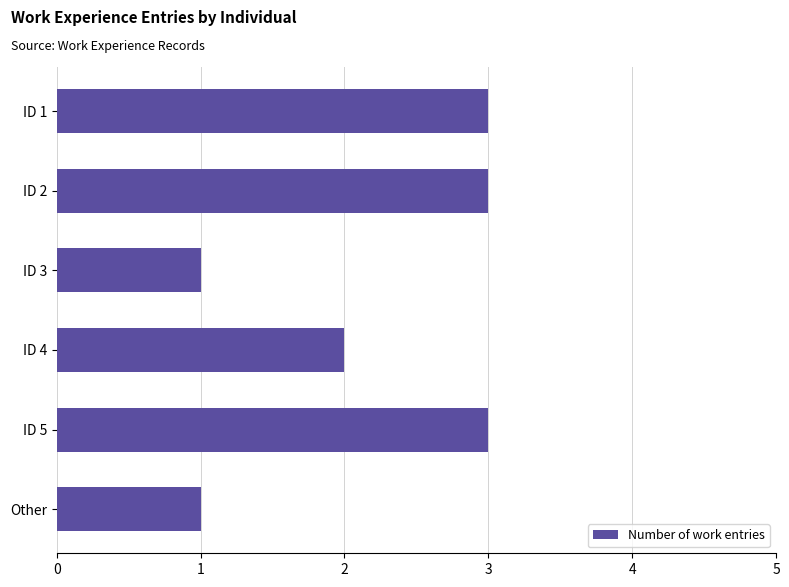

What is the change in value from ID 3 to ID 4?

+1